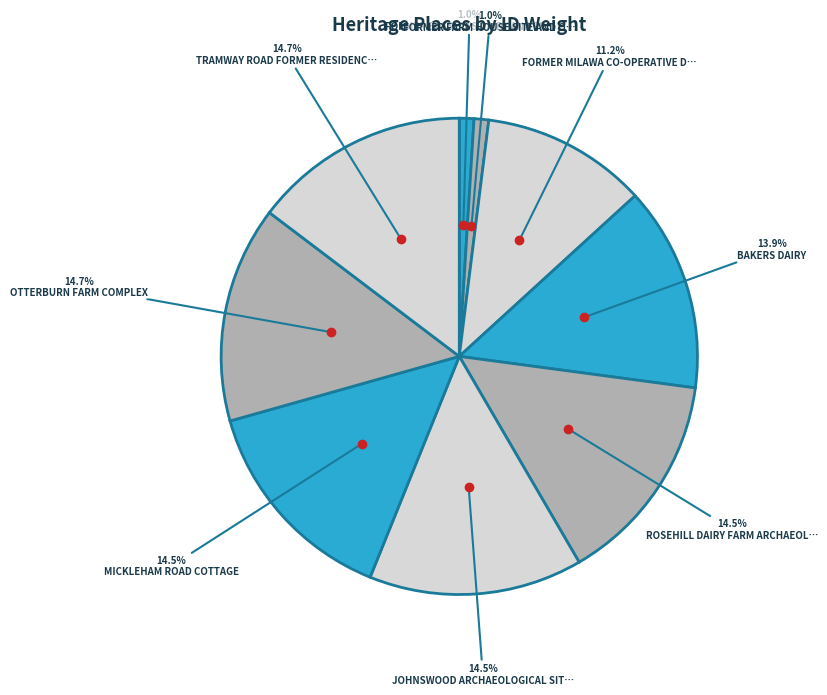

How many slices are in this pie chart?

9